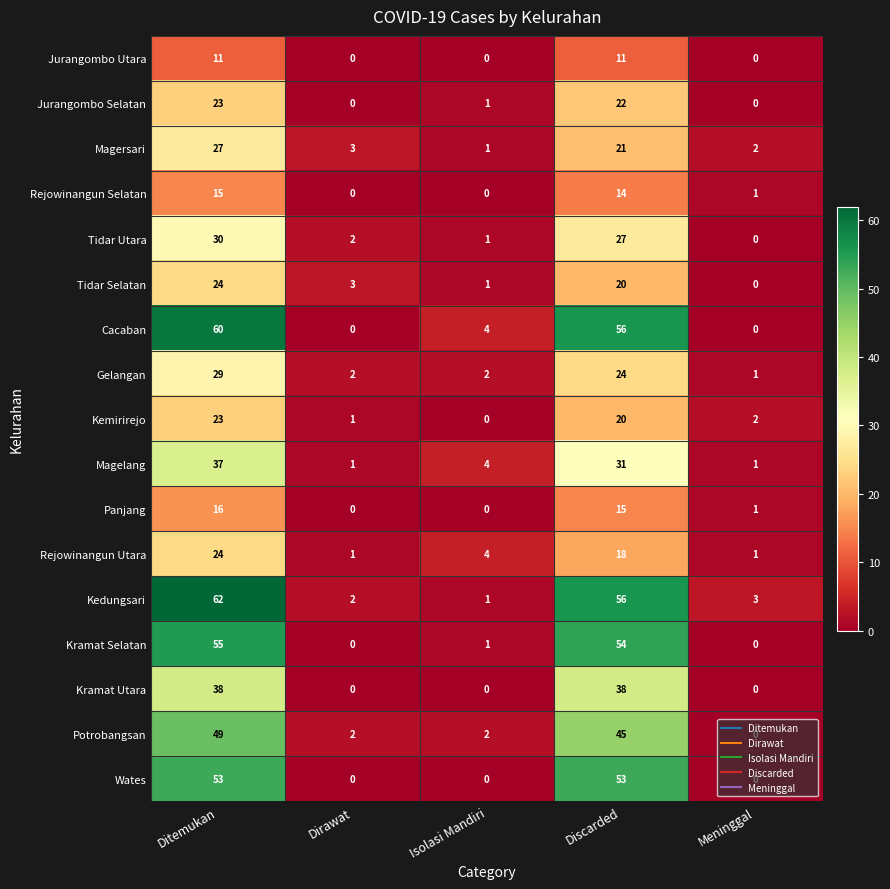

At how many categories does at least one series exceed 50?

2